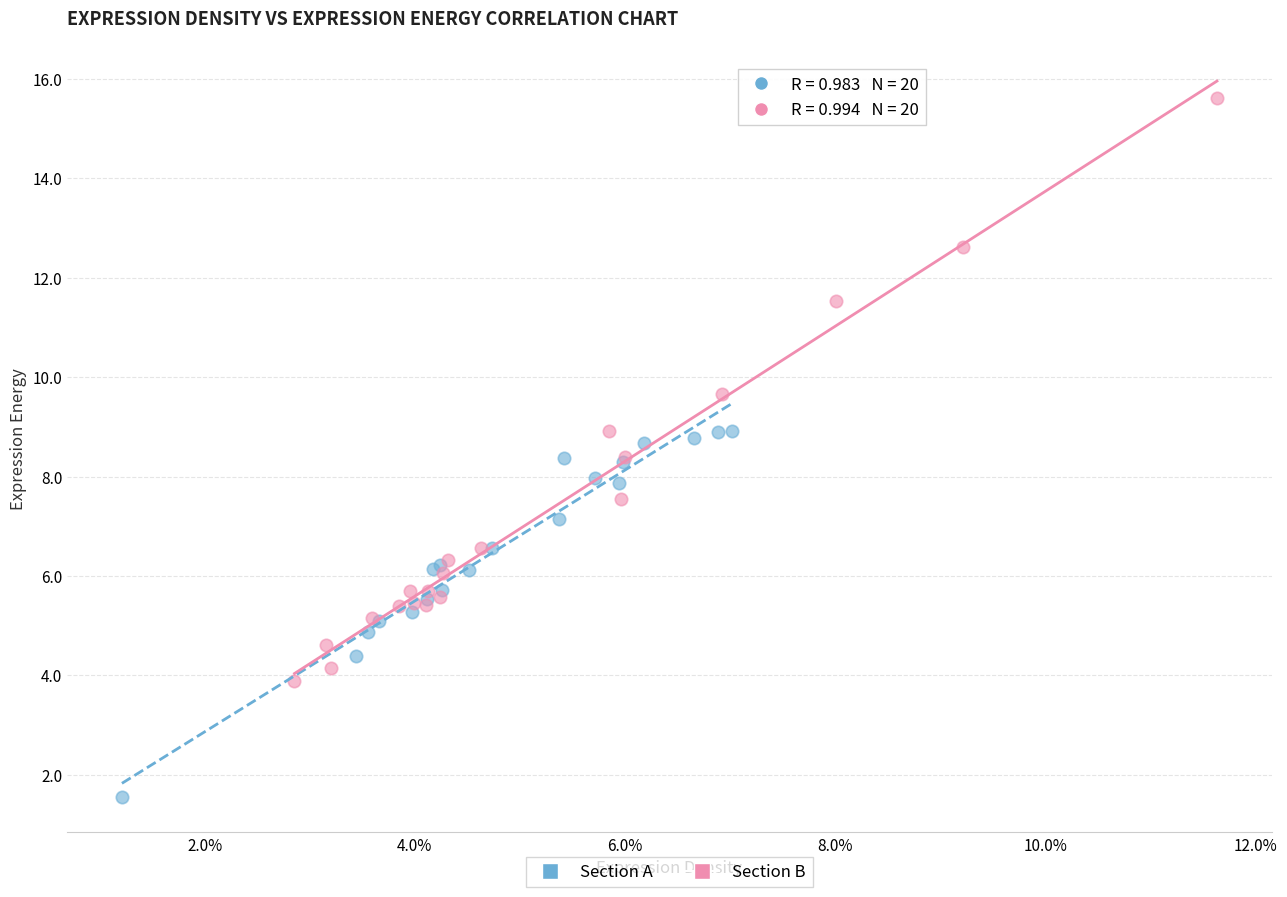

Which series has the widest spread of Y values?

Section B